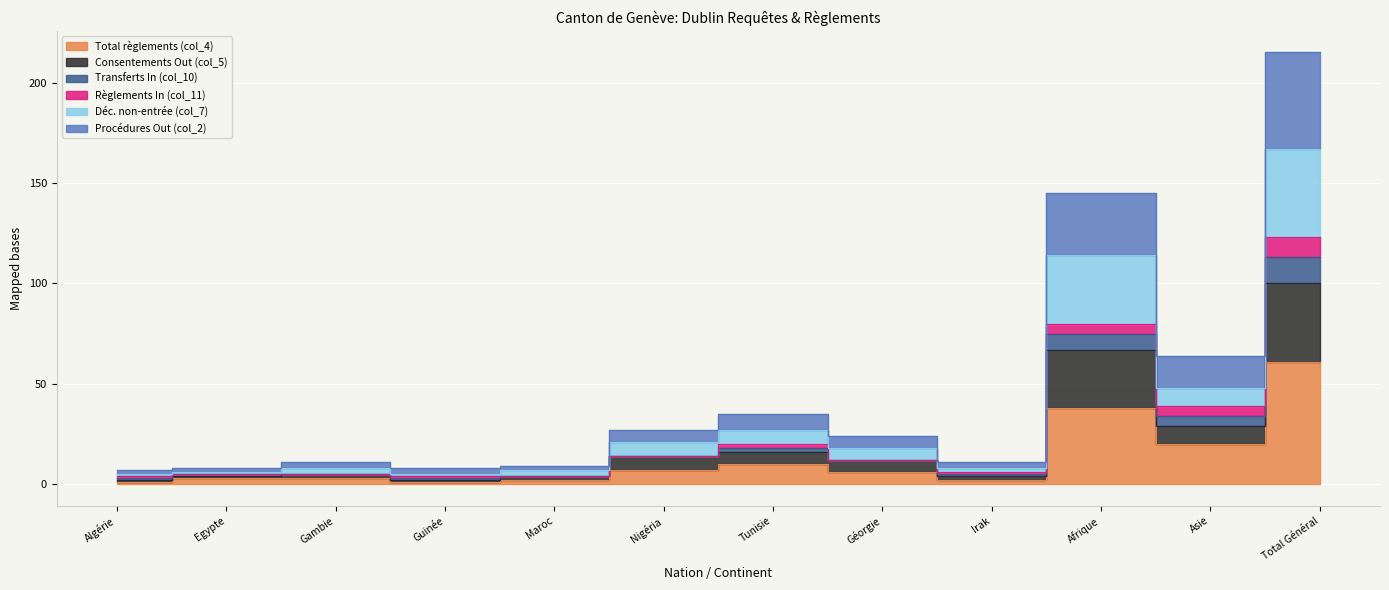

Rank the categories by Total règlements (col_4) value from lowest to highest.

Algérie, Guinée, Maroc, Irak, Egypte, Gambie, Géorgie, Nigéria, Tunisie, Asie, Afrique, Total Général